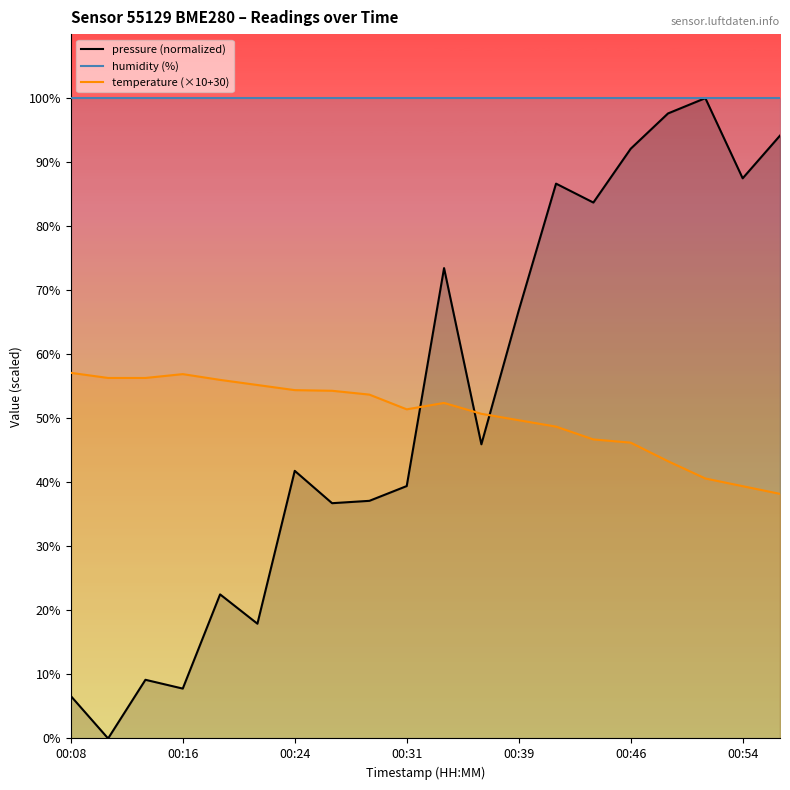

What is the value of the pressure (normalized) point at the 14th from the left?

86.6